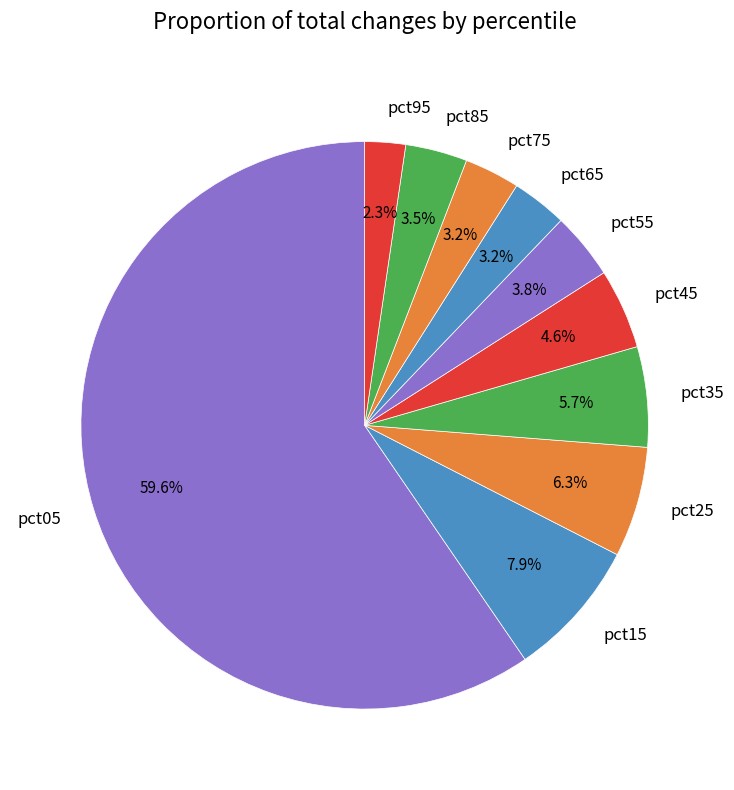

To the nearest percent, what percentage of the pie is pct05?

60%